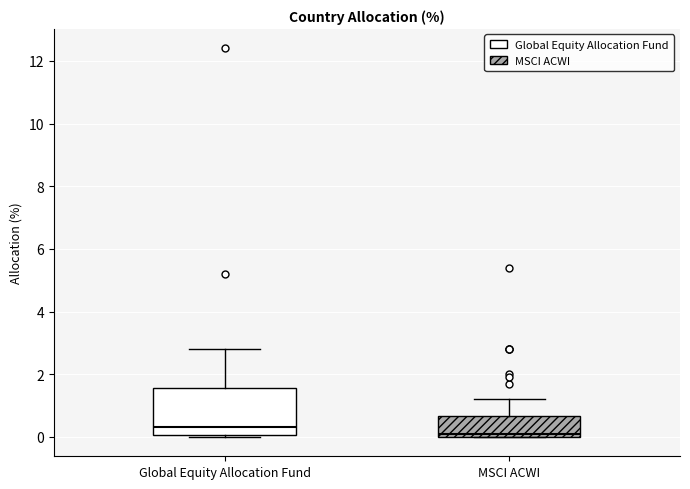

Reading left to right, read every box against the y-axis: the position of its median line, the range the box covers, and the ends of its whiskers. The values are not printed on the chart, so give them approximately, as read against the axis.

Global Equity Allocation Fund: median 0.4, box 0.0 to 1.6, whiskers 0.0 (just below the box's lower edge) to 2.8
MSCI ACWI: median 0.2, box 0.0 to 0.6, whiskers 0.0 to 1.2